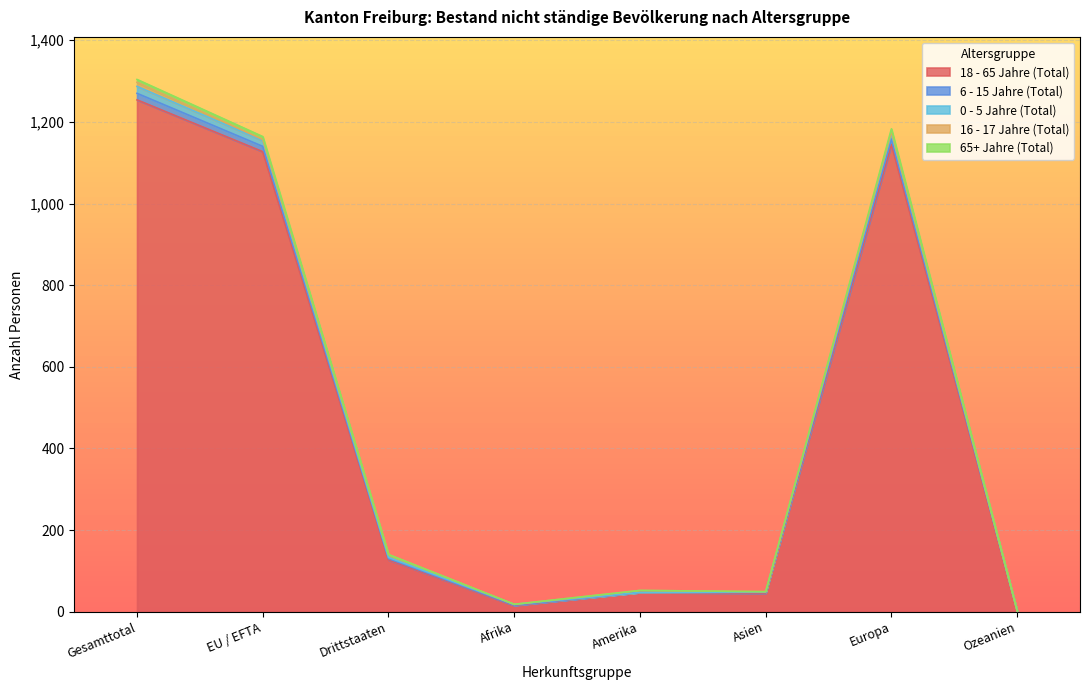

True or false: 65+ Jahre (Total) has a value of 344 at Gesamttotal.

False